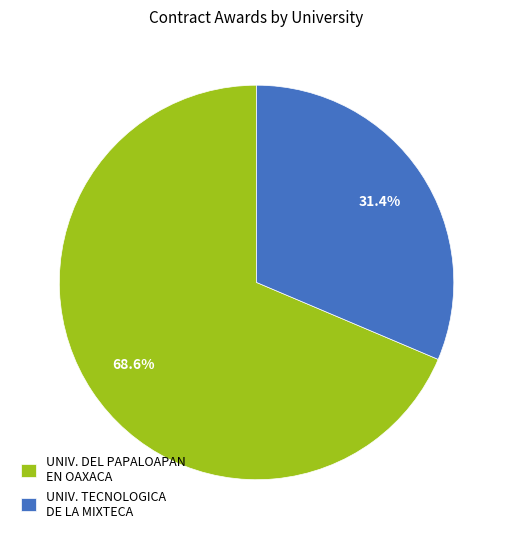

Is there a majority slice in this chart?

Yes